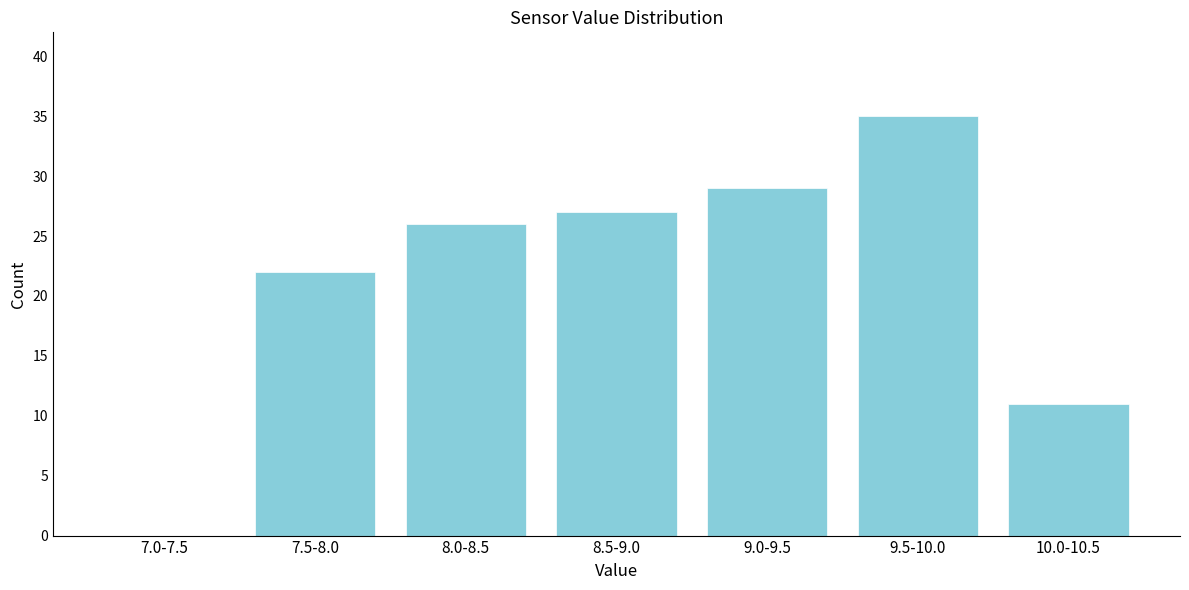

Reading left to right, extract all data points from this chart.

7.0-7.5=0	7.5-8.0=22	8.0-8.5=26	8.5-9.0=27	9.0-9.5=29	9.5-10.0=35	10.0-10.5=11